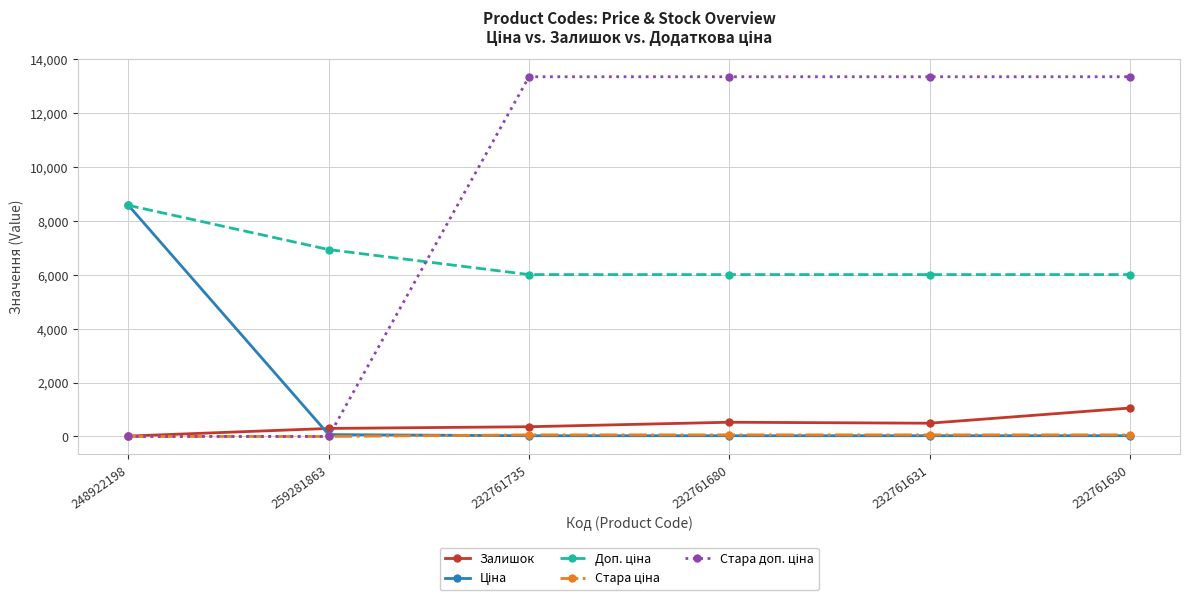

What is the highest value of the Залишок series?

1056.0